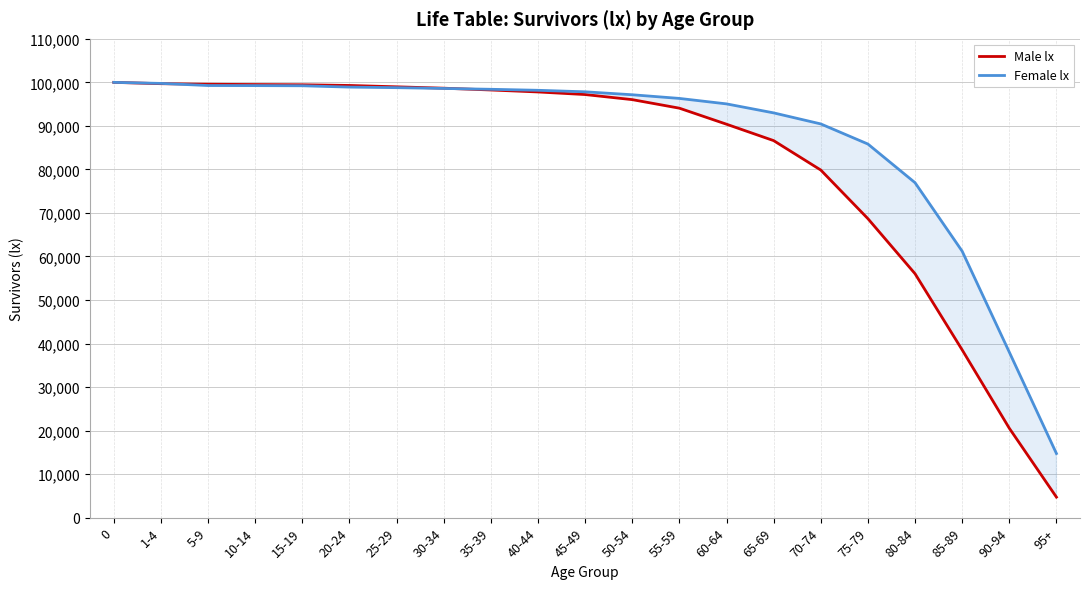

Reading left to right, list all the values displayed in this chart.

Male lx: 100000	99697	99569	99500	99447	99288	98979	98662	98249	97797	97203	96033	94070	90386	86618	79858	68689	56038	38538	20536	4713
Female lx: 100000	99762	99272	99254	99218	98914	98785	98602	98410	98178	97830	97153	96312	95056	92989	90452	85832	76948	61212	38022	14735